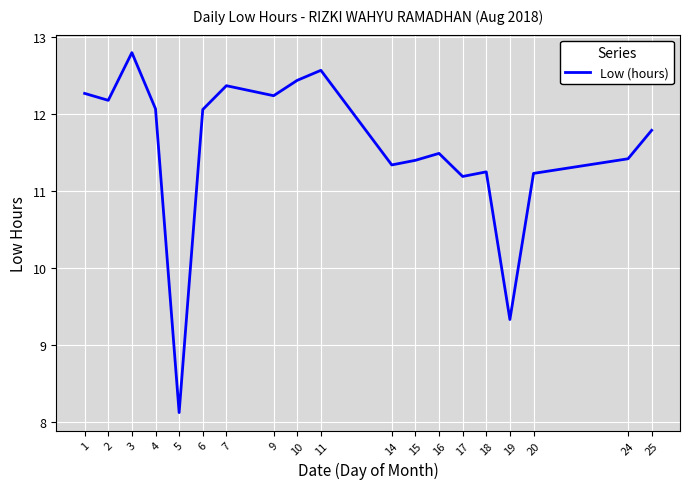

The value at 6 is 12.1. True or false?

True